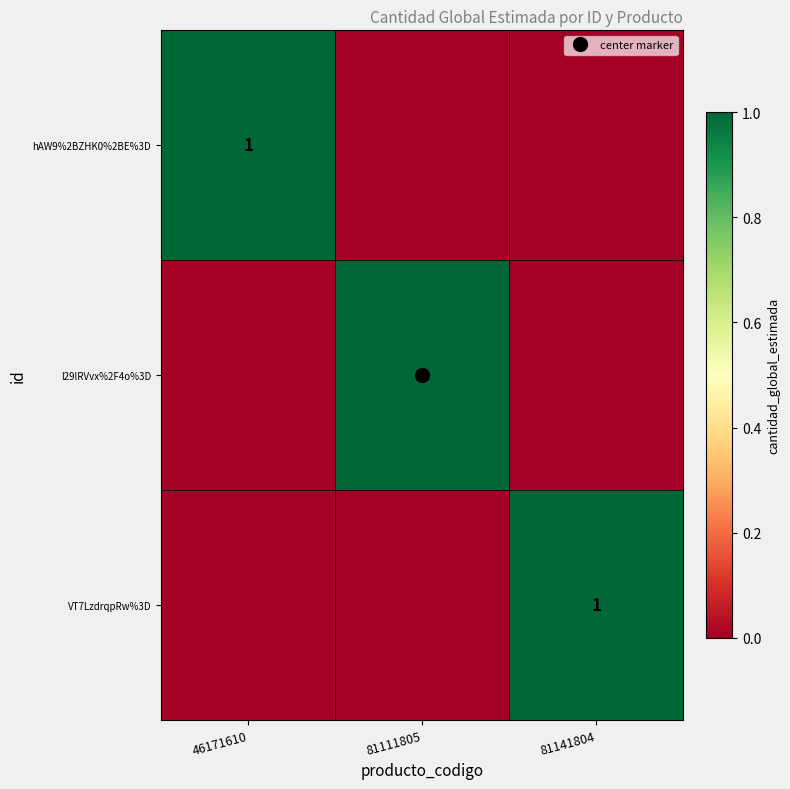

How many distinct data groups are displayed?

3